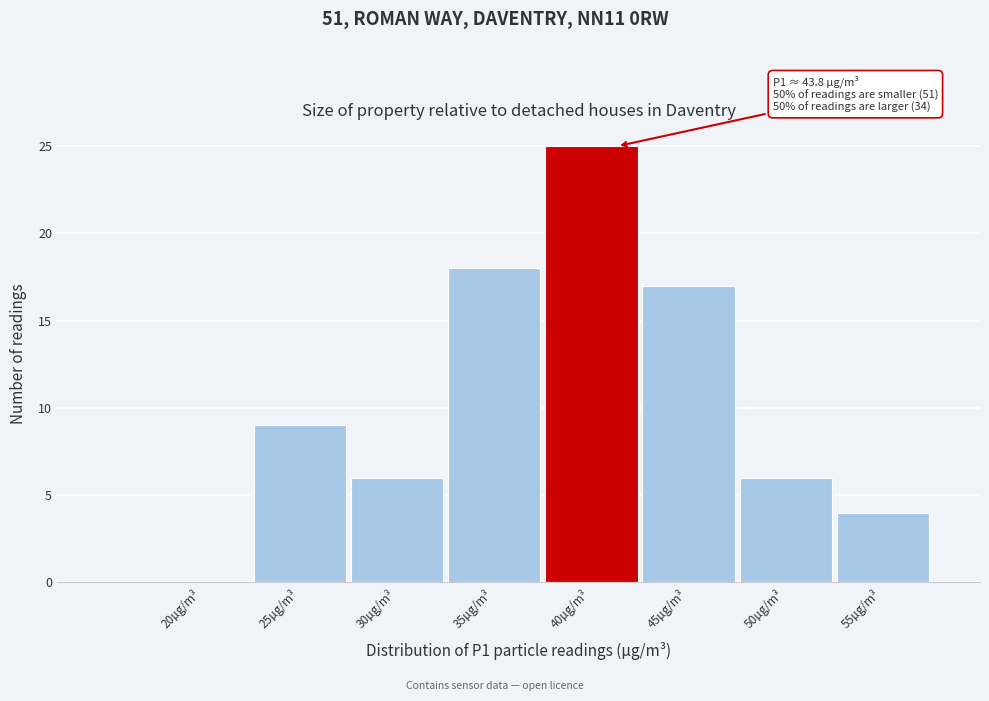

Reading left to right, extract all data points from this chart.

20µg/m³=0	25µg/m³=9	30µg/m³=6	35µg/m³=18	40µg/m³=25	45µg/m³=17	50µg/m³=6	55µg/m³=4